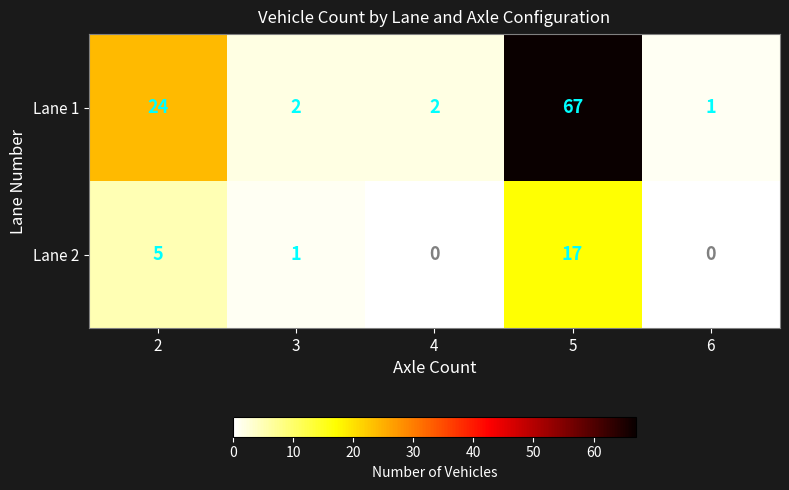

What value does the Lane 1 series have at 2, to the nearest 10?

20